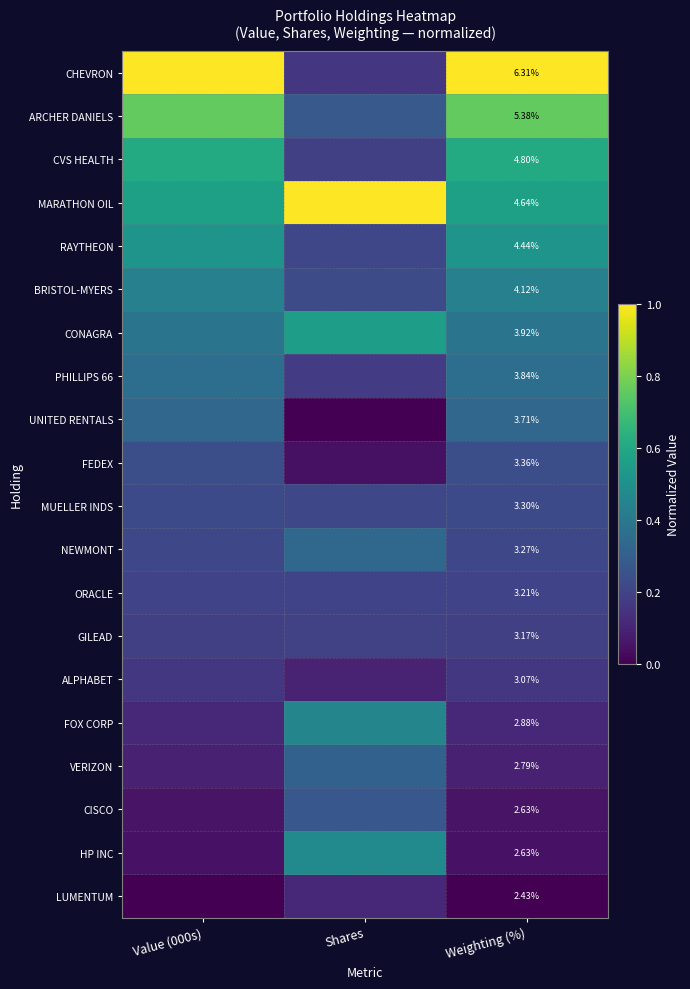

The CISCO series shows 0.0 at Value (000s). True or false?

False